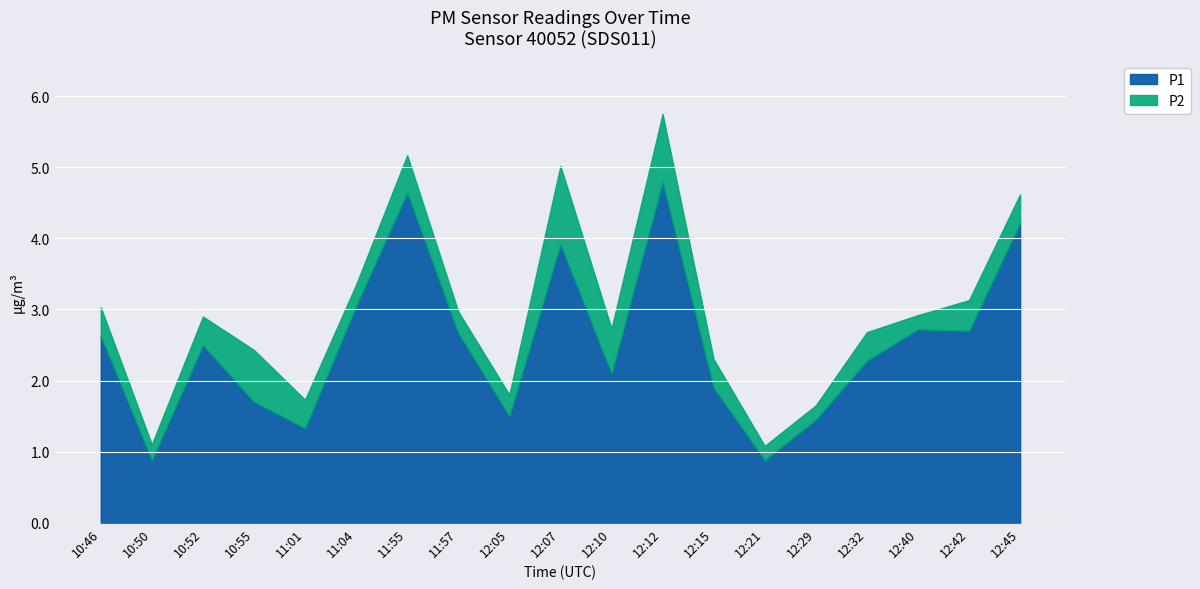

Is the value of P2 at 11:04 greater than the value of P1 at 10:52?

No